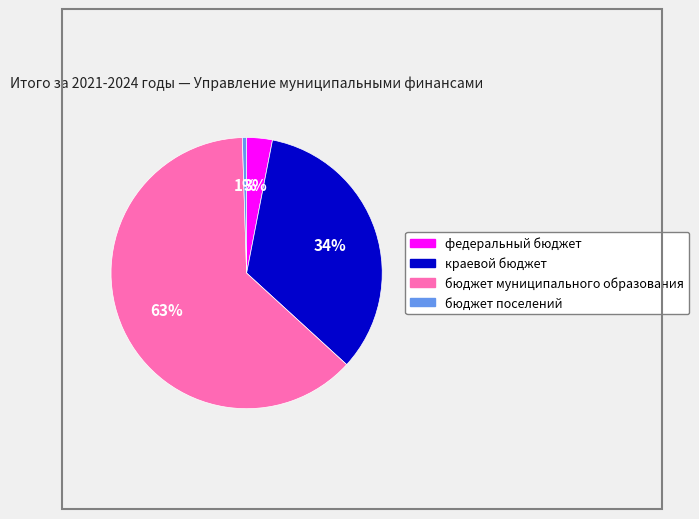

Combined, do бюджет поселений and федеральный бюджет account for over 50%?

No